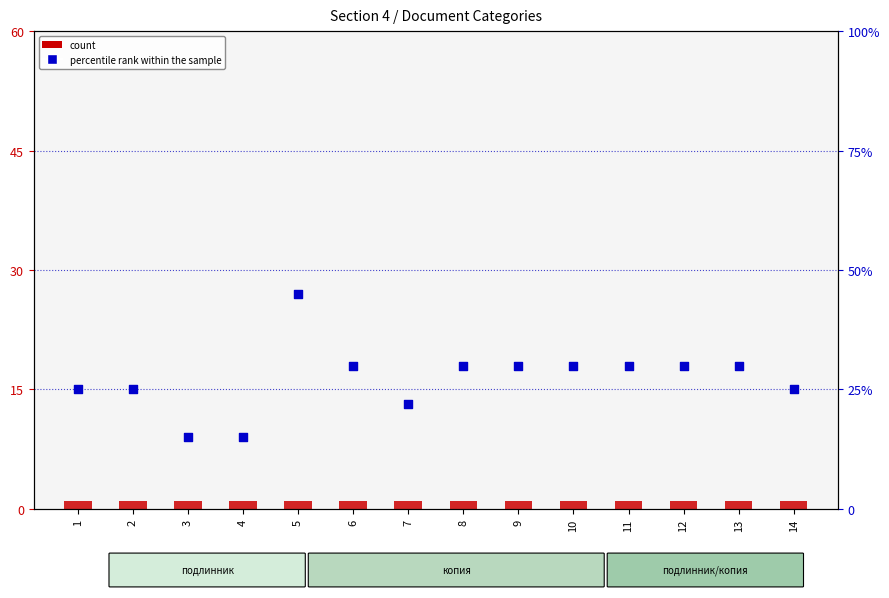

Which series reaches the maximum Y coordinate?

percentile rank within the sample